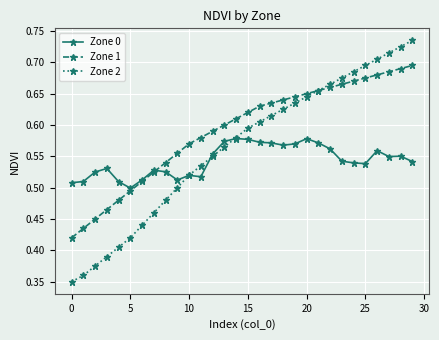

After their last crossing, which series has the higher values: Zone 0 or Zone 2?

Zone 2